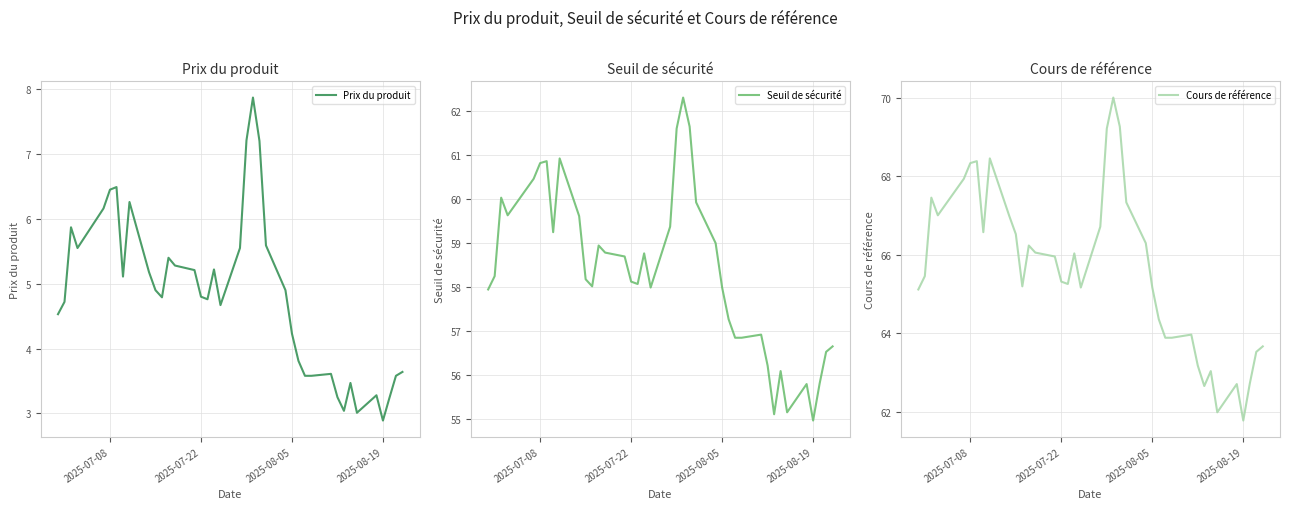

Is this an area chart (filled region under the line)?

No